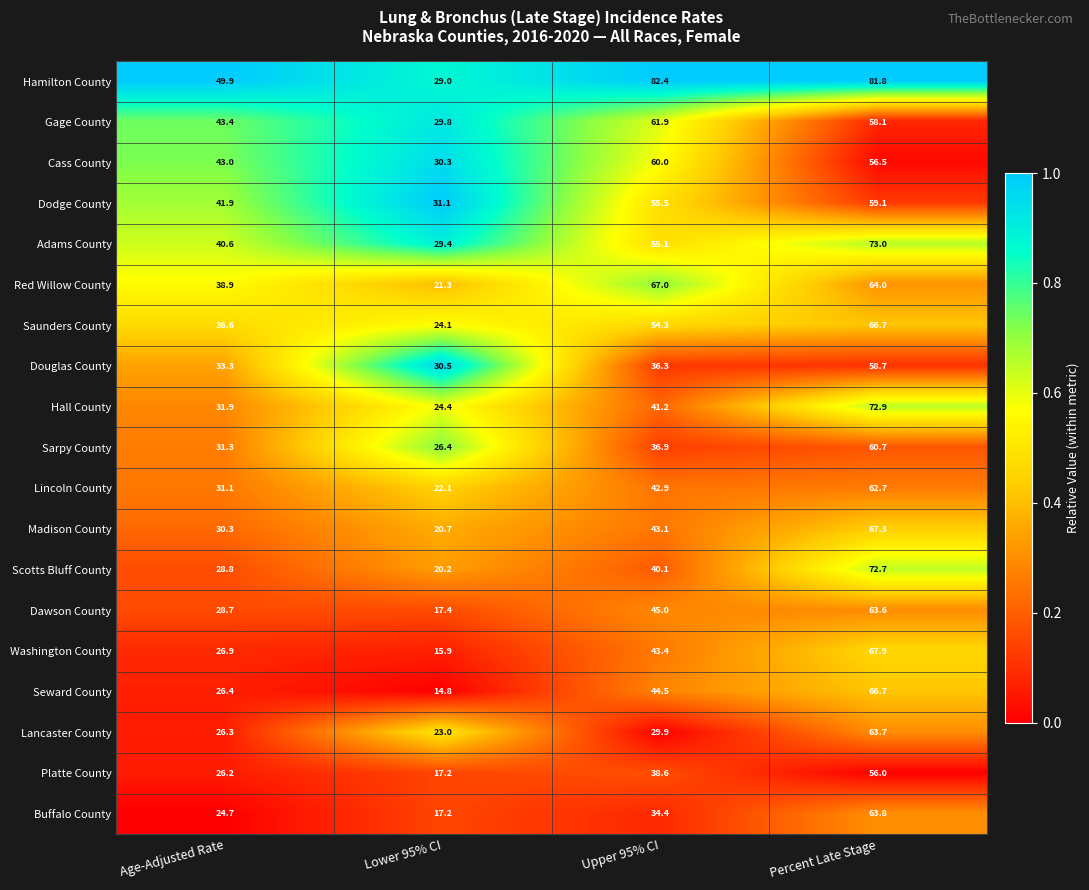

What is the spread (max minus min) of values at Percent Late Stage?

25.8